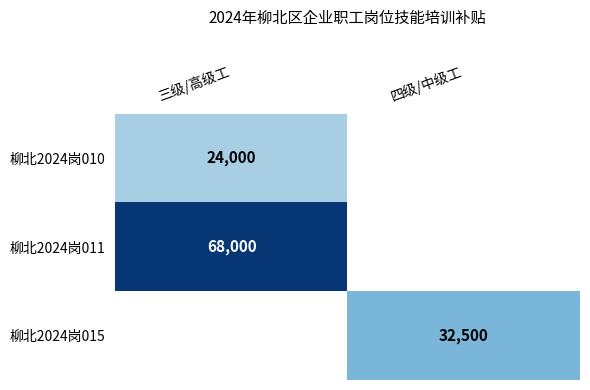

The value of 柳北2024岗010 at 三级/高级工 is 9672. True or false?

False